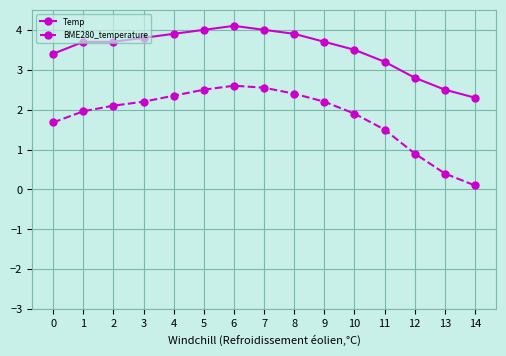

Rank the series at 12 from highest to lowest value.

Temp, BME280_temperature